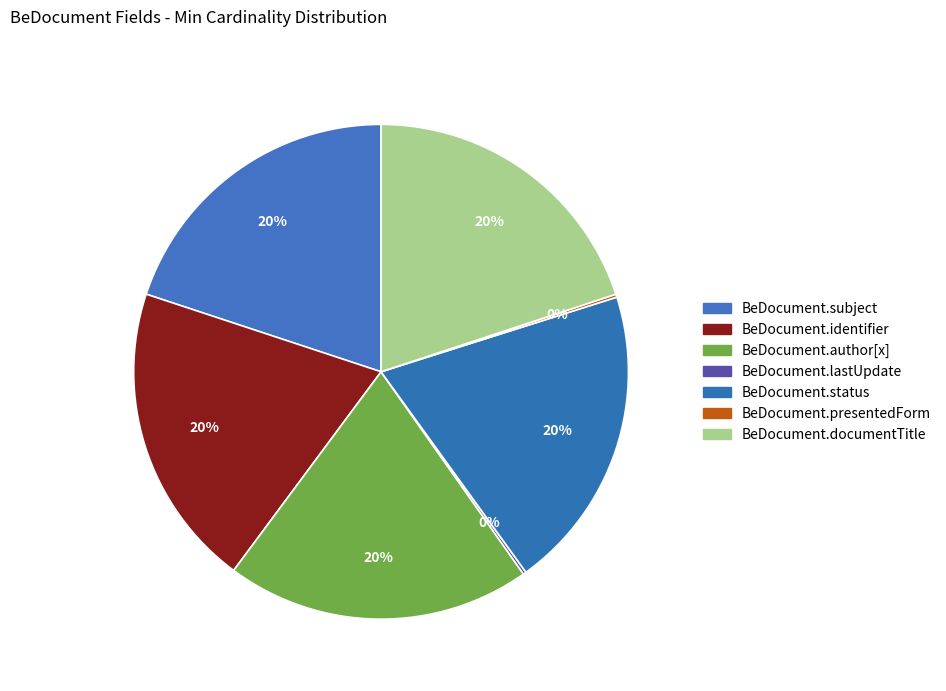

To the nearest percent, what is the average slice percentage?

14%